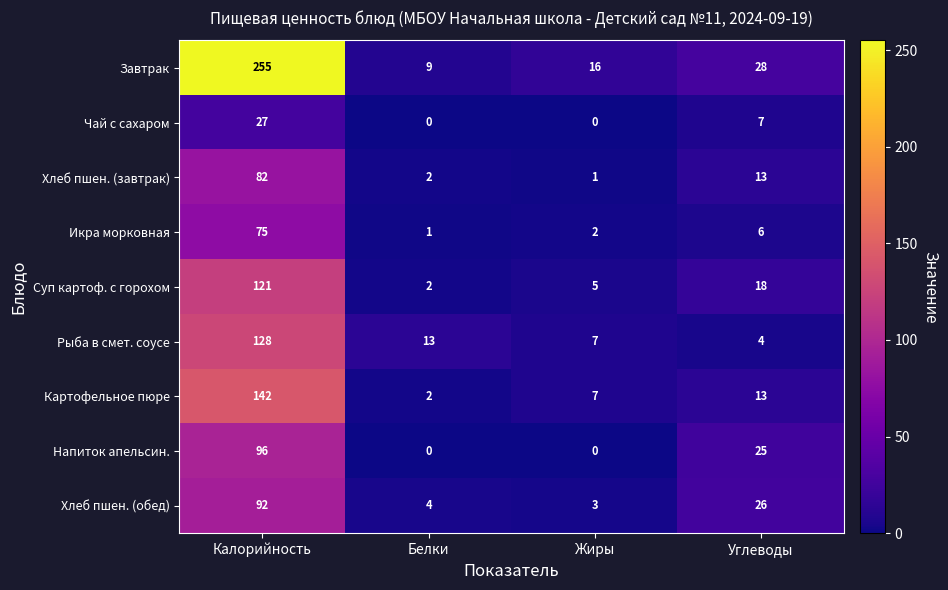

What is the approximate value of Картофельное пюре at Углеводы?

13